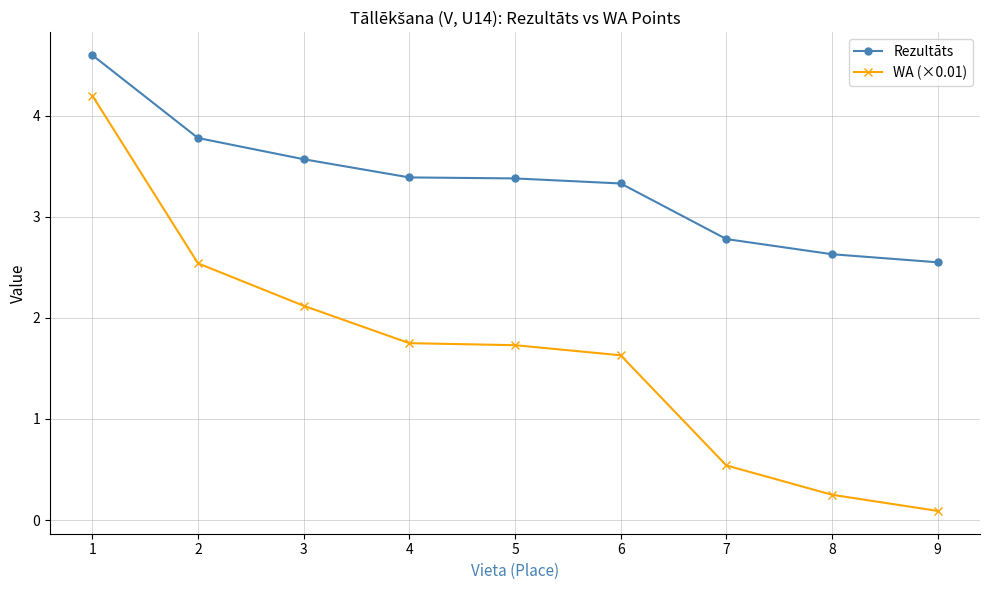

How many values in the Rezultāts series exceed 3?

6